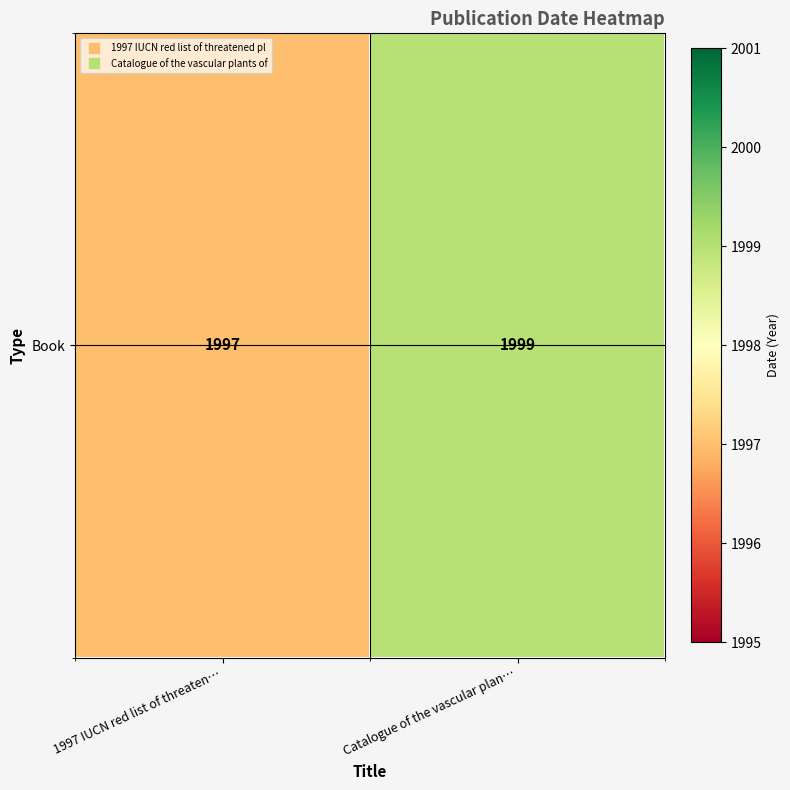

What is the sum of all values?

3996